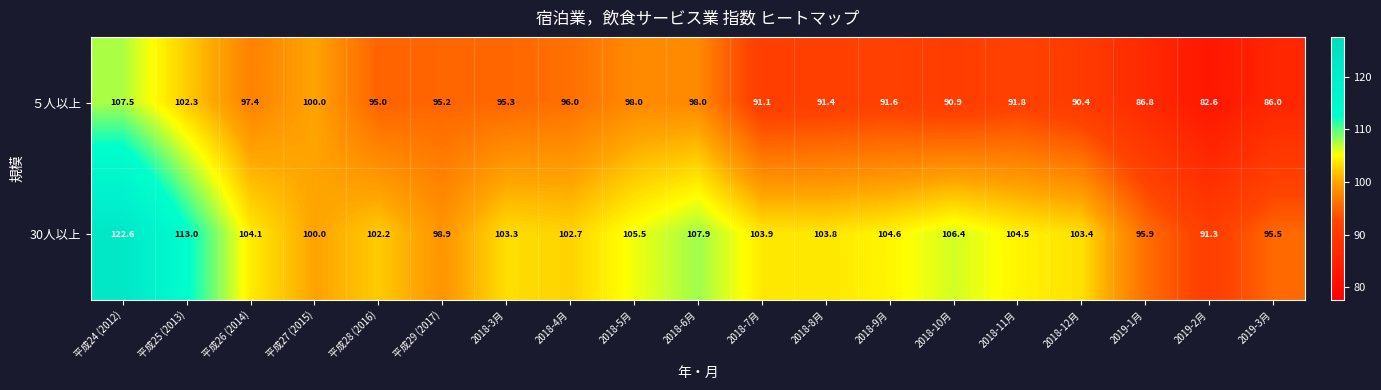

What is the difference between the maximum and minimum values in the ５人以上 series?

24.9